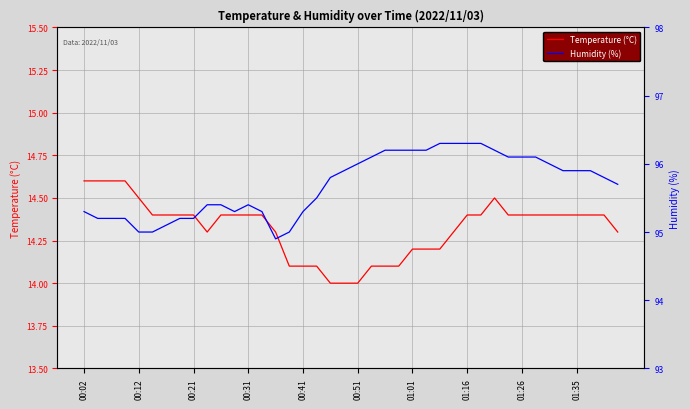

At how many categories does at least one series exceed 21?

40